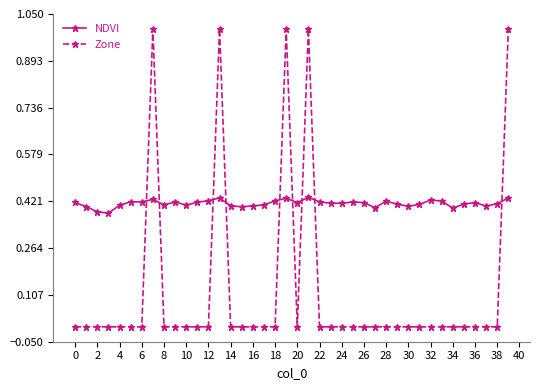

True or false: NDVI has more than 0 interior local peaks.

True